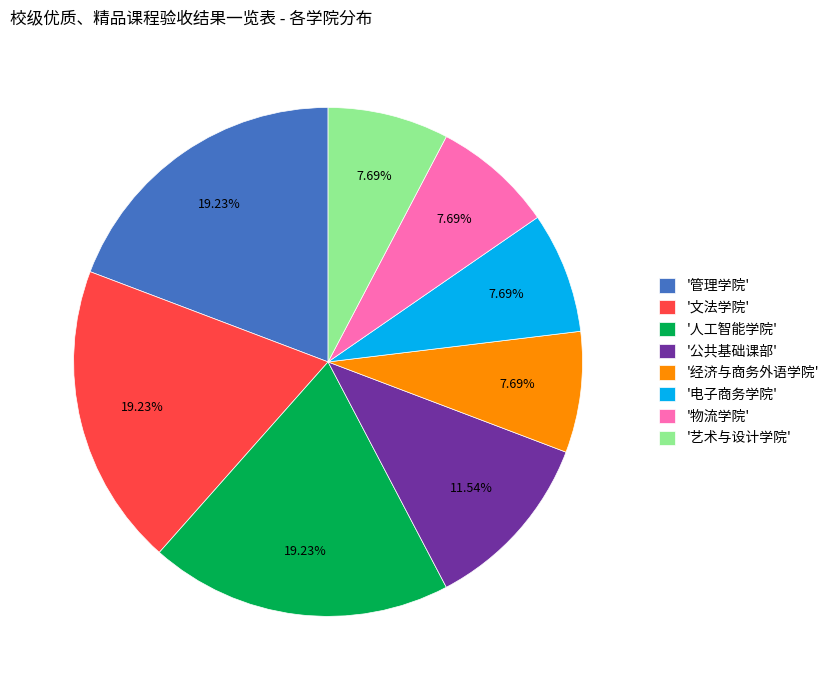

Is there a majority slice in this chart?

No